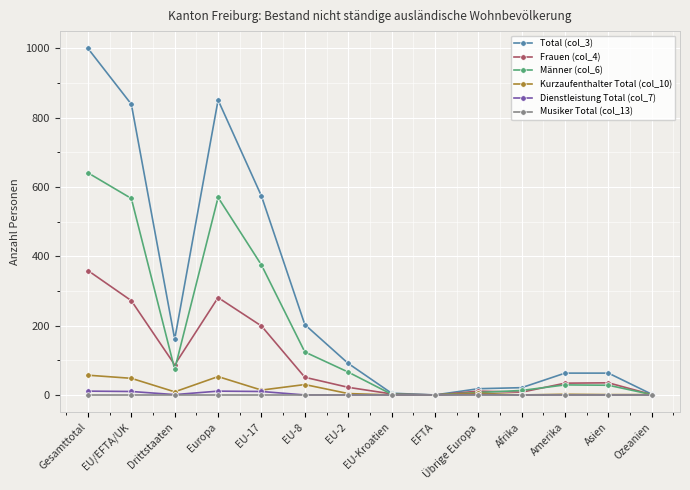

Which series has the largest total across all categories?

Total (col_3)